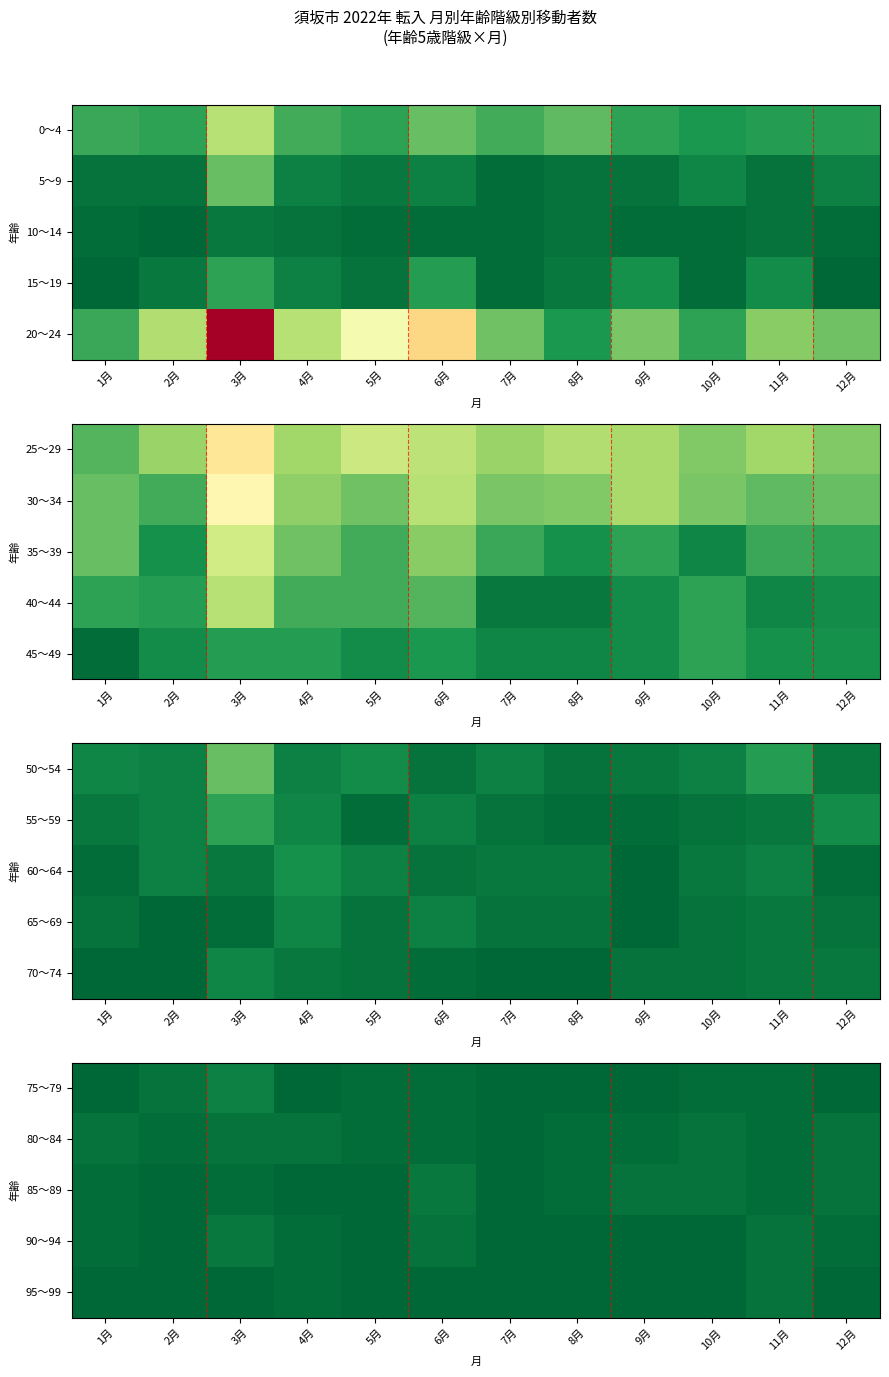

What is the difference between the 85～89 values at 1月 and 5月?

1